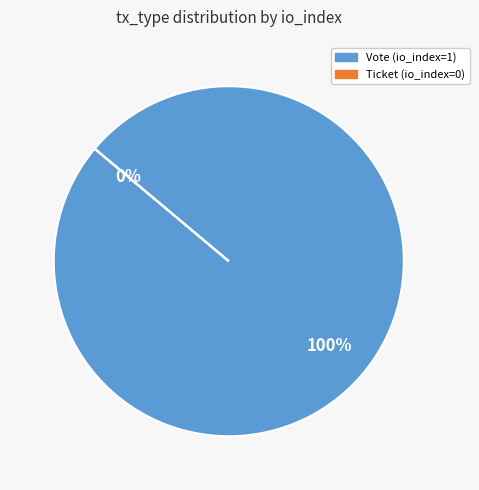

Which slice represents more than half of the pie?

Vote